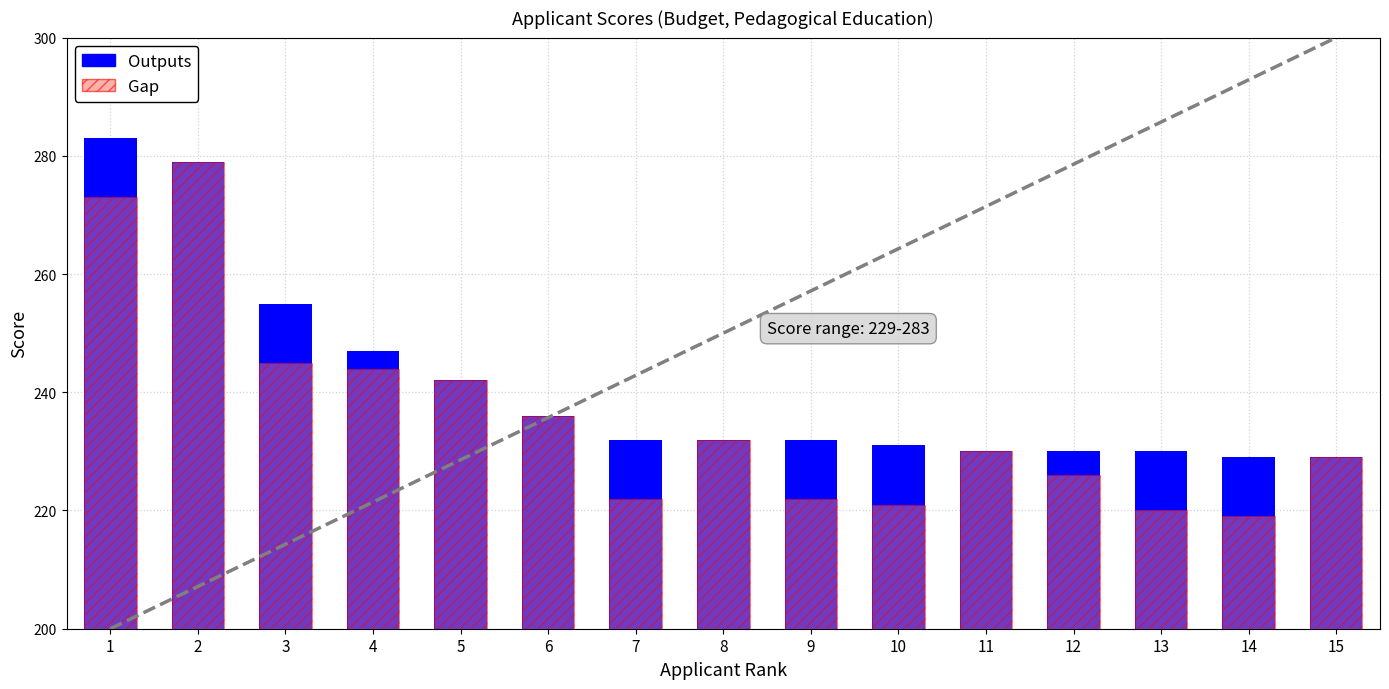

How many values in the Gap series are below 230?

7